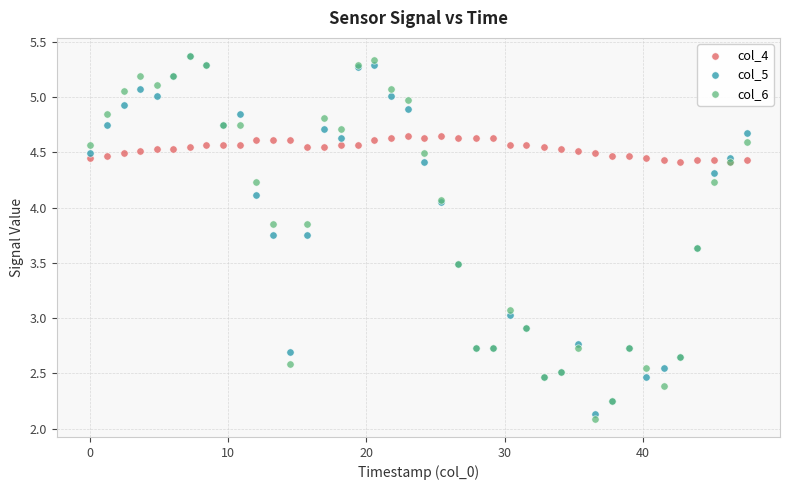

What are all the series names shown in the legend?

col_4, col_5, col_6